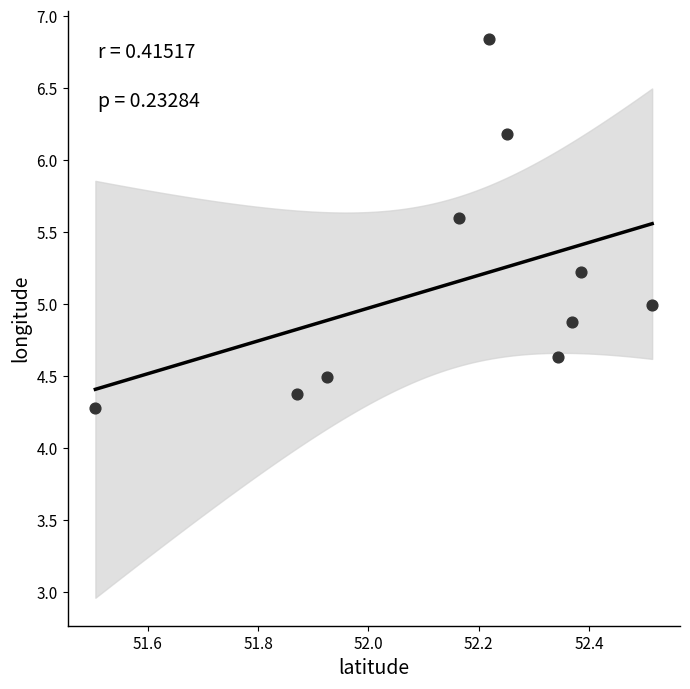

What is the average Y value?

5.1